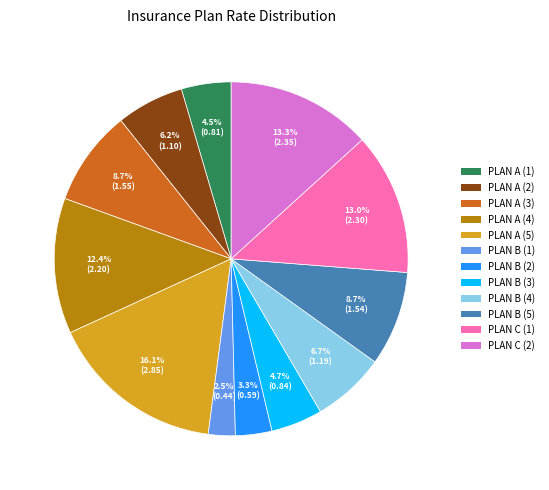

What is the smallest slice in the pie chart?

PLAN B (1)